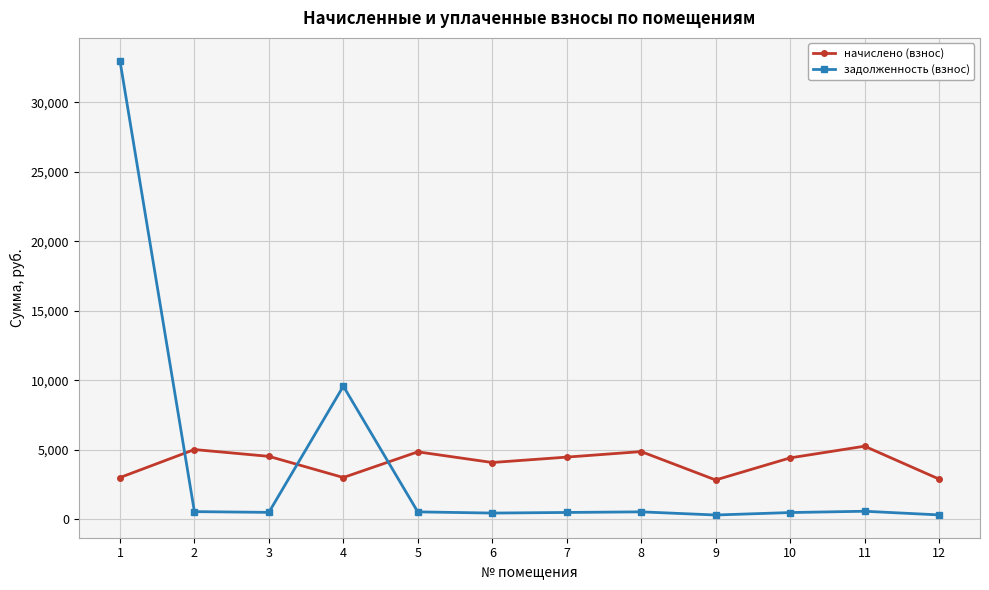

Rank the series at 5 from lowest to highest value.

задолженность (взнос), начислено (взнос)